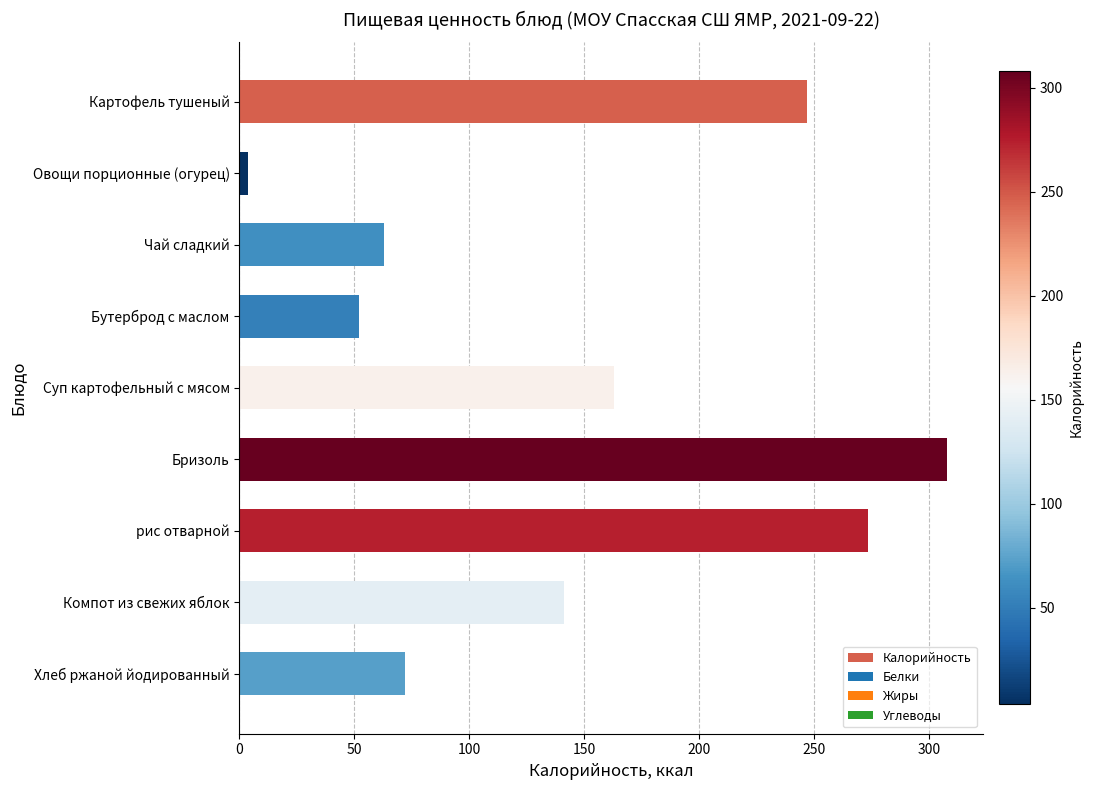

Which has a higher value, Суп картофельный с мясом or Овощи порционные (огурец)?

Суп картофельный с мясом